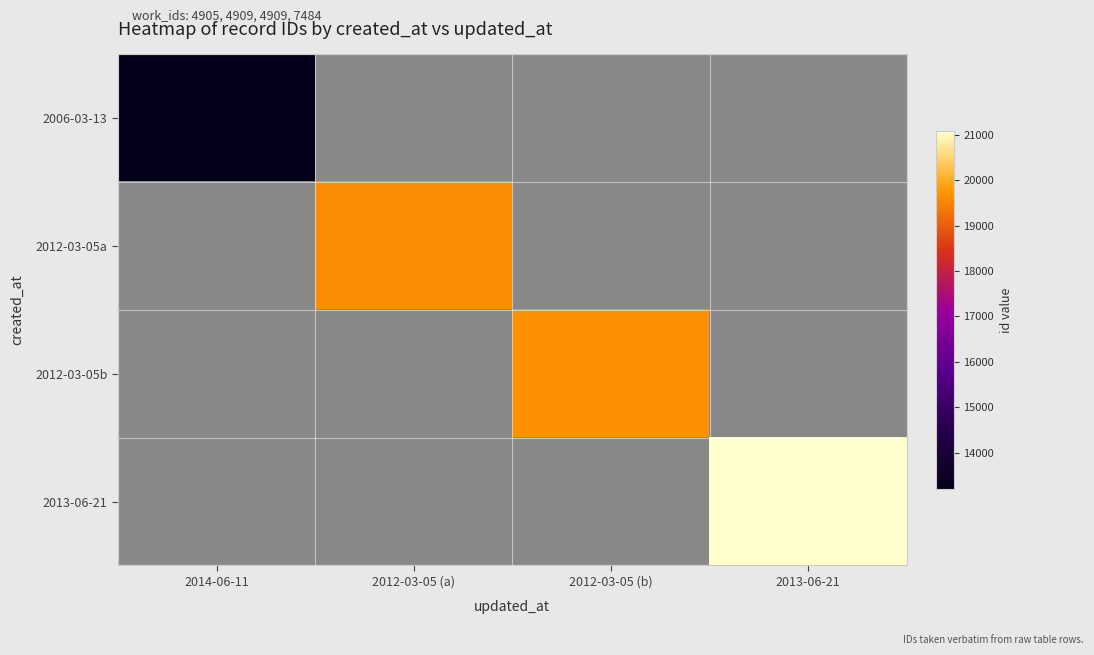

How many positive values does the 2013-06-21 series have?

1